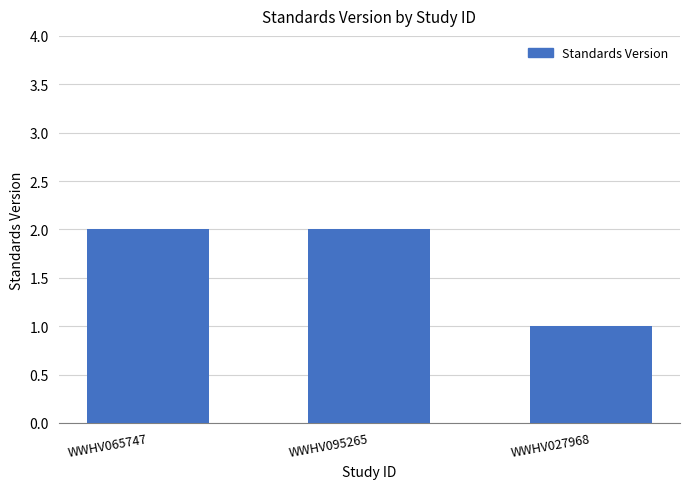

What is the approximate value at WWHV027968?

1